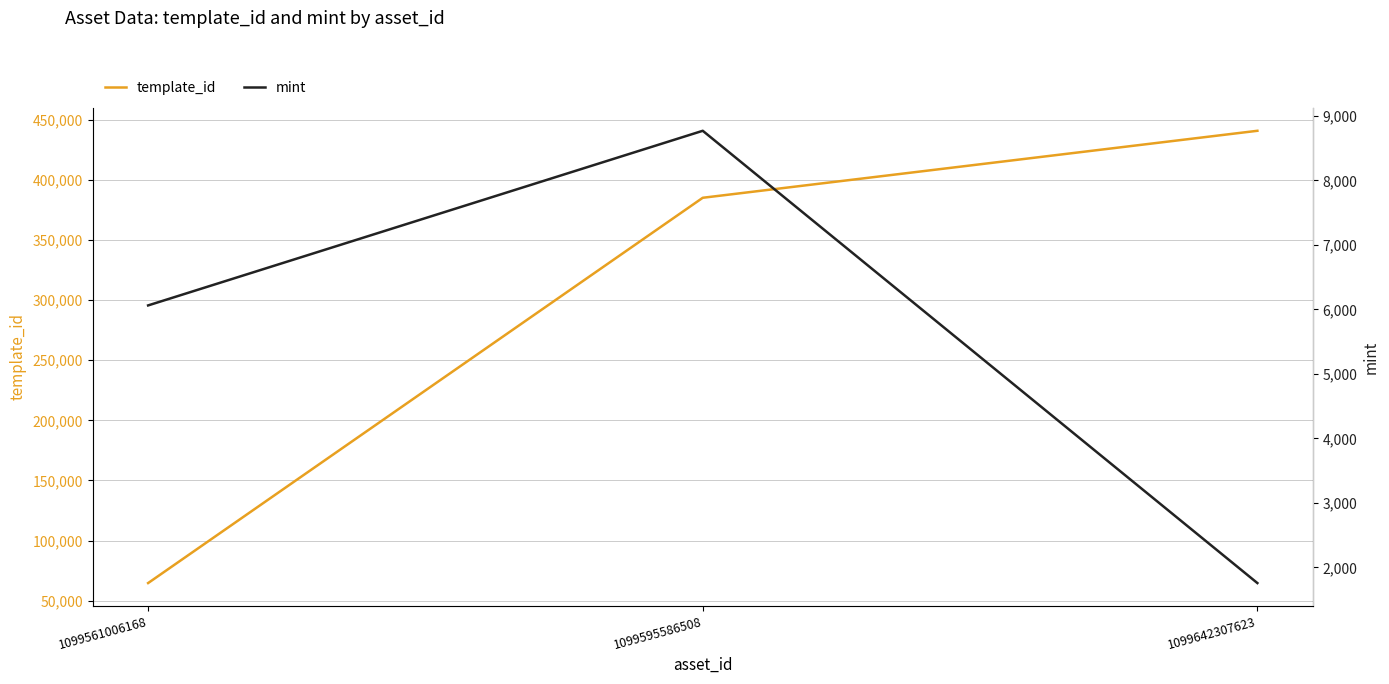

What is the greatest value displayed?

440886